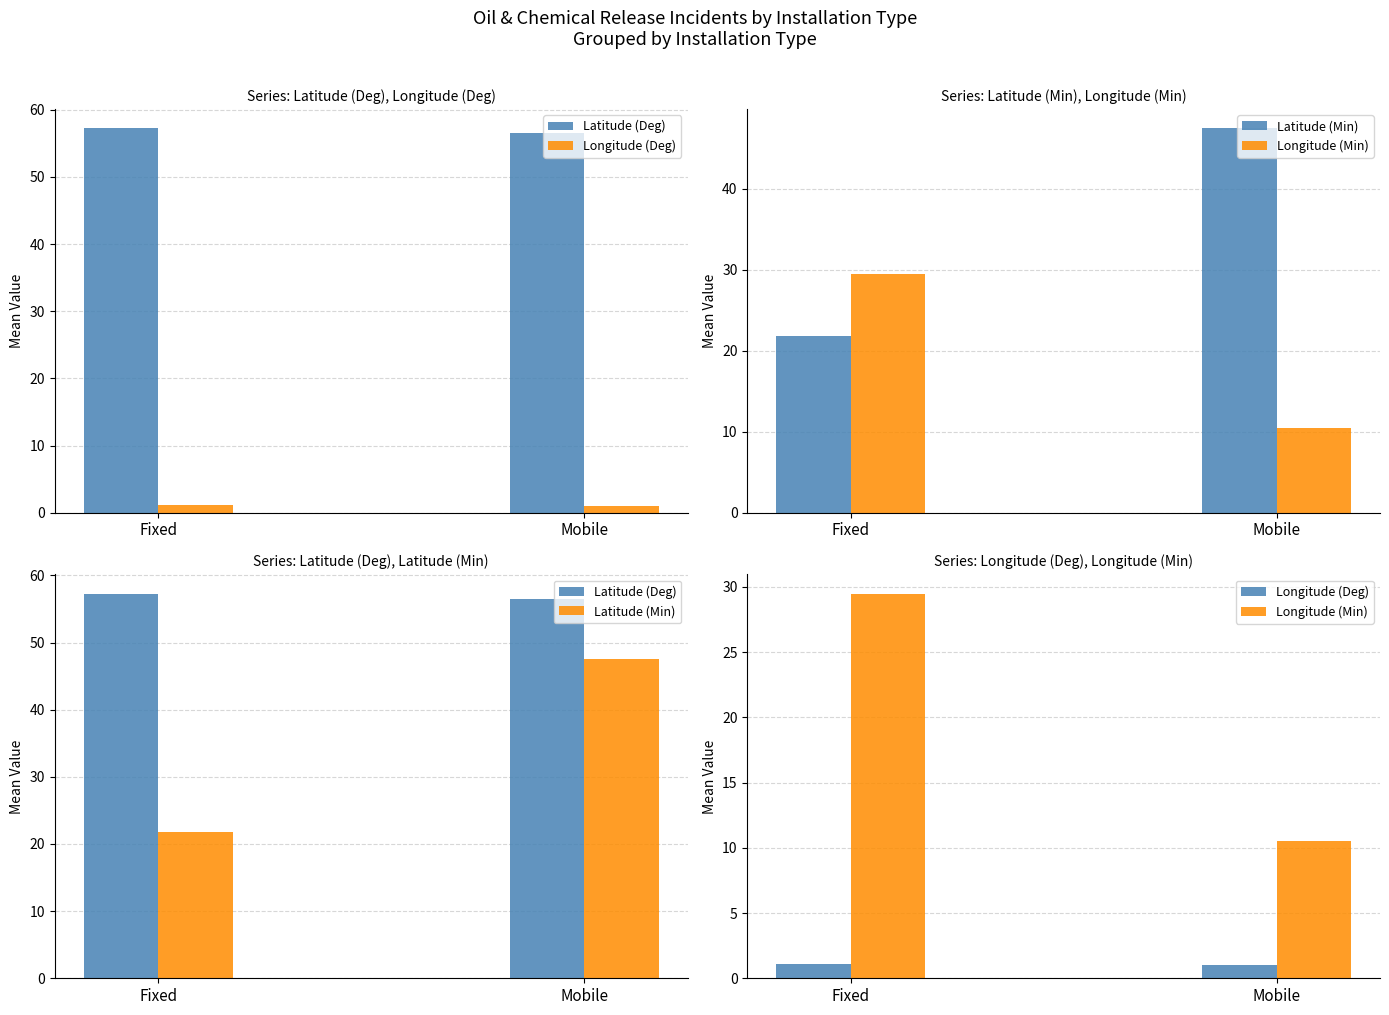

Between Fixed and Mobile, which series saw the biggest shift?

Latitude (Min)